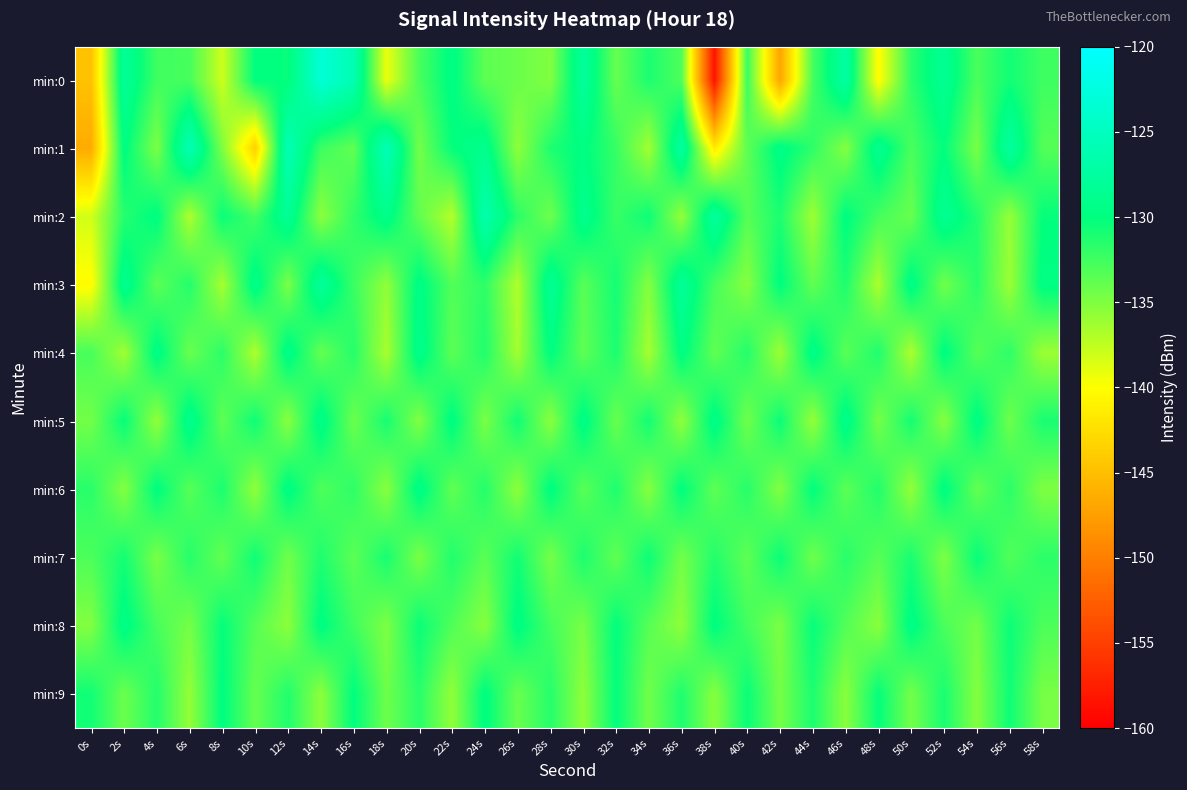

Which label corresponds to the largest value in the chart?

14s